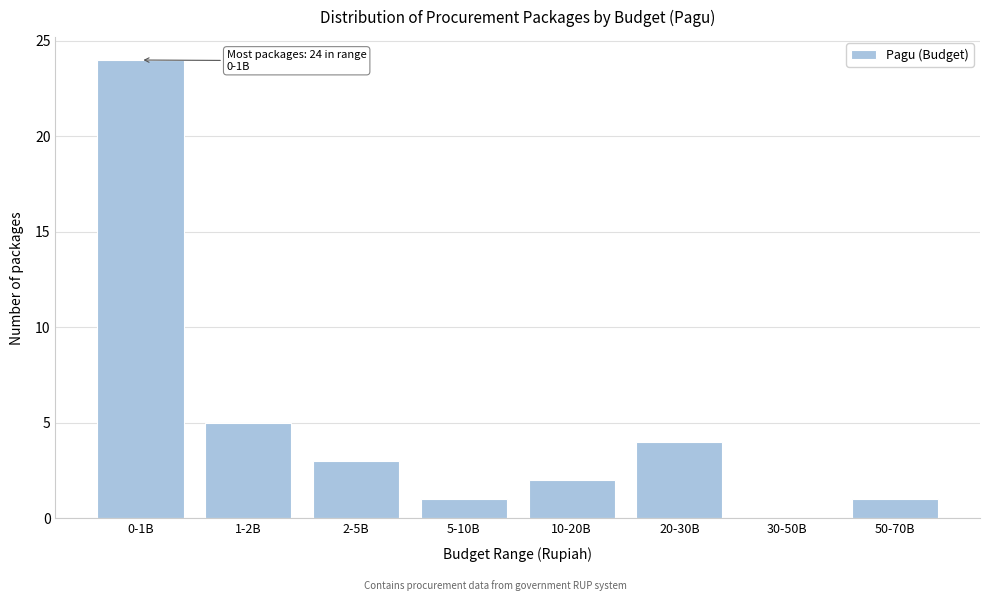

Reading left to right, list all the values displayed in this chart.

0-1B=24	1-2B=5	2-5B=3	5-10B=1	10-20B=2	20-30B=4	30-50B=0	50-70B=1